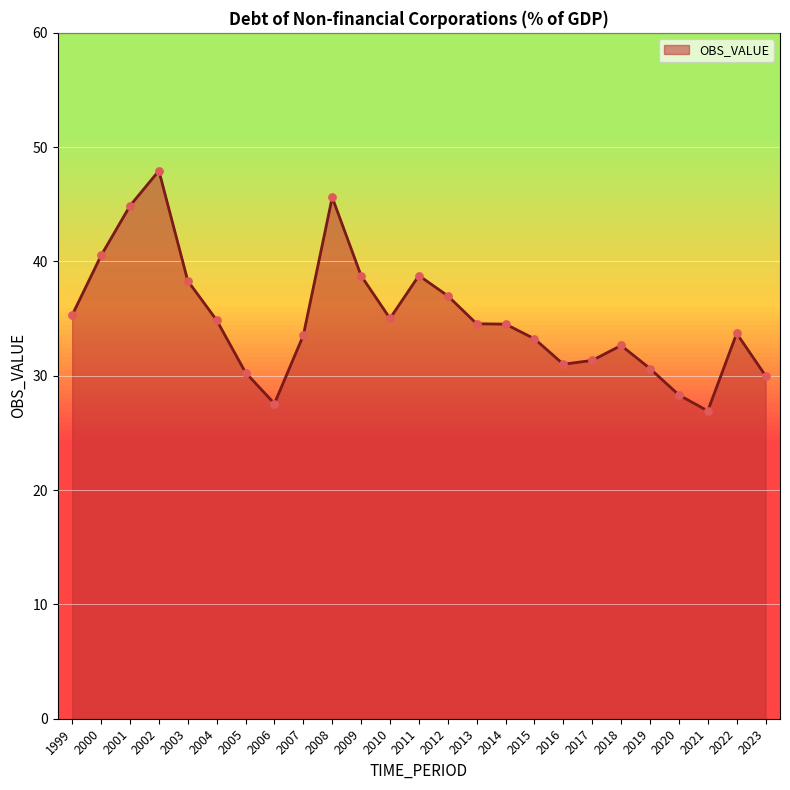

Approximately how many times larger is the value at 2003 compared to 2023?

1.3